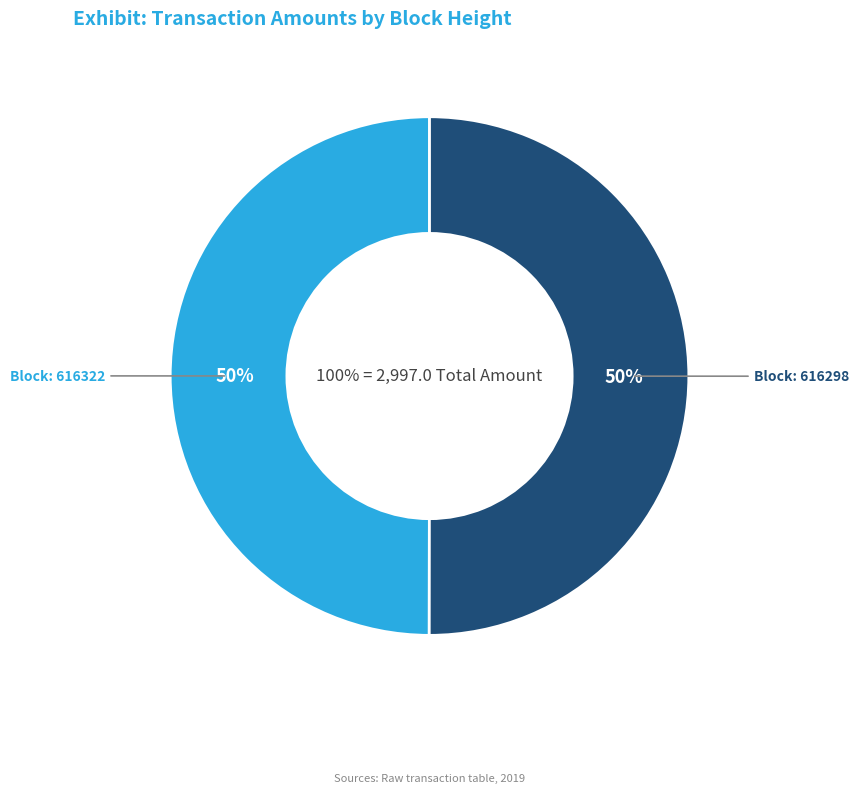

To the nearest percent, what is the average slice percentage?

50%